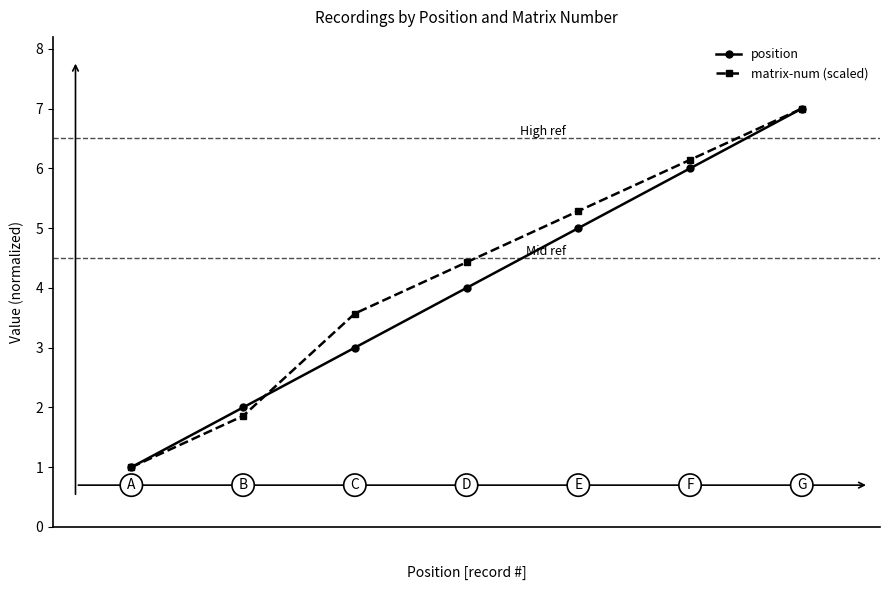

Which series has the largest total across all categories?

matrix-num (scaled)